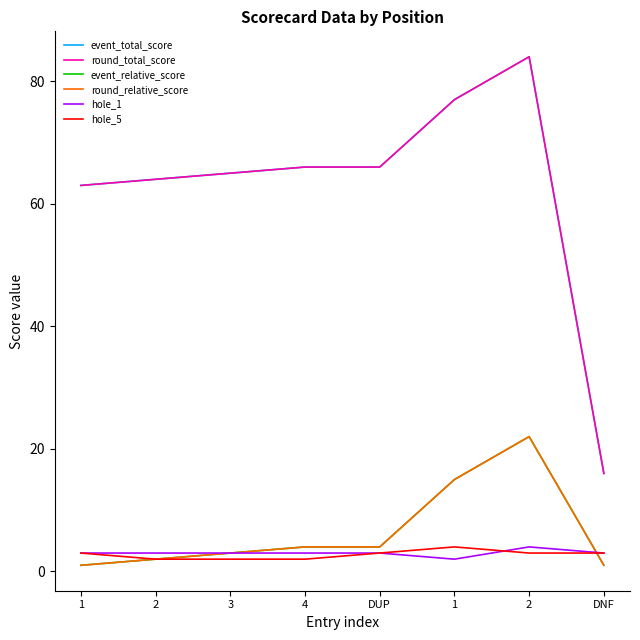

True or false: hole_1 and event_total_score intersect in this chart.

False